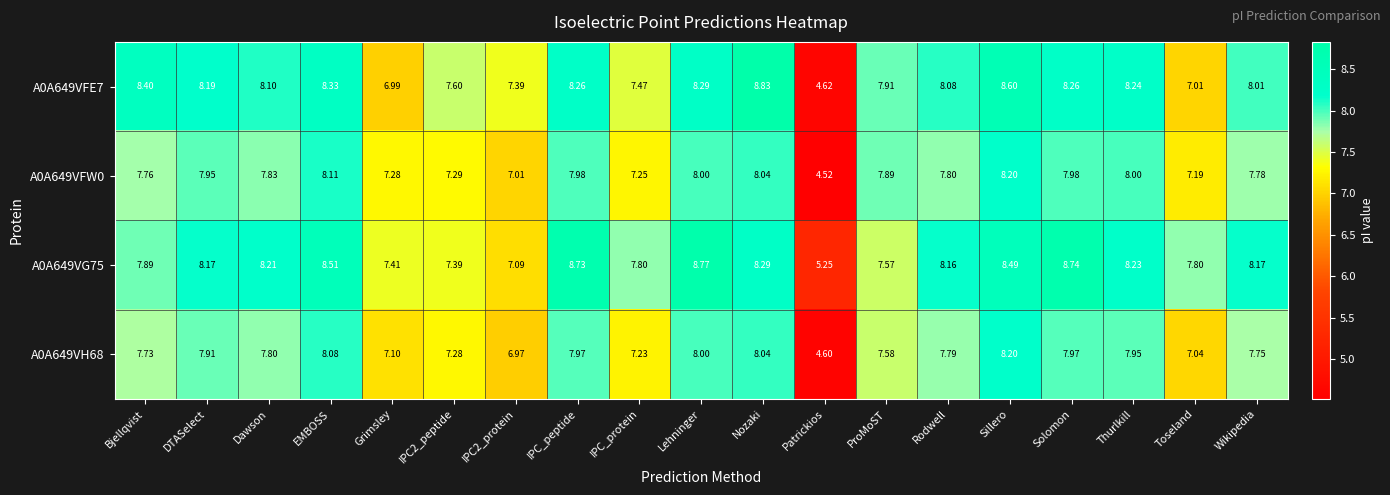

Where does the A0A649VFW0 series first go above 7?

Bjellqvist